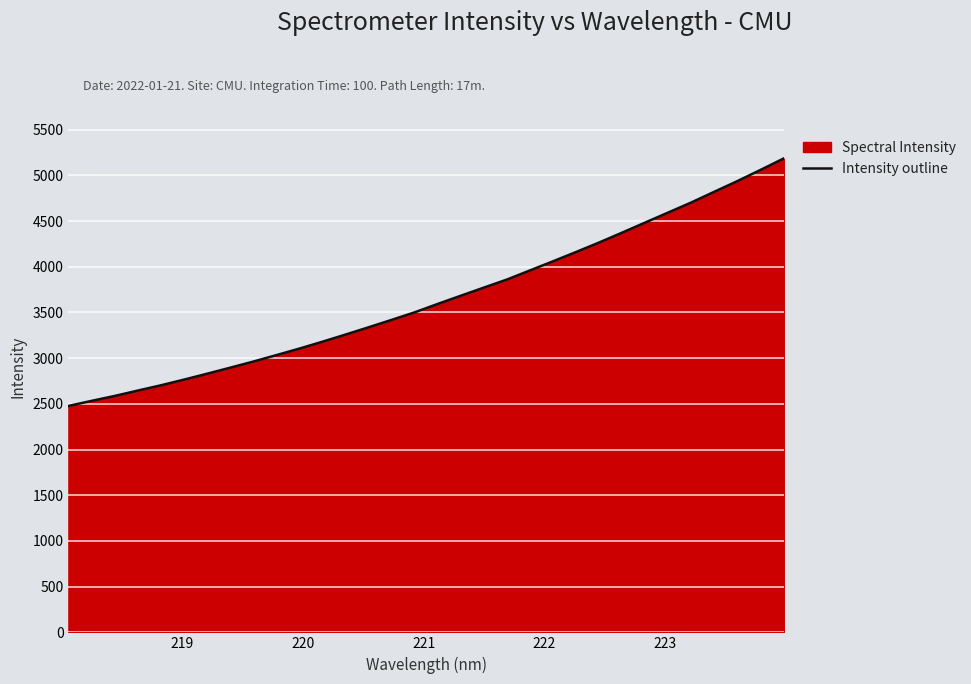

What is the minimum value shown in the chart?

2477.0